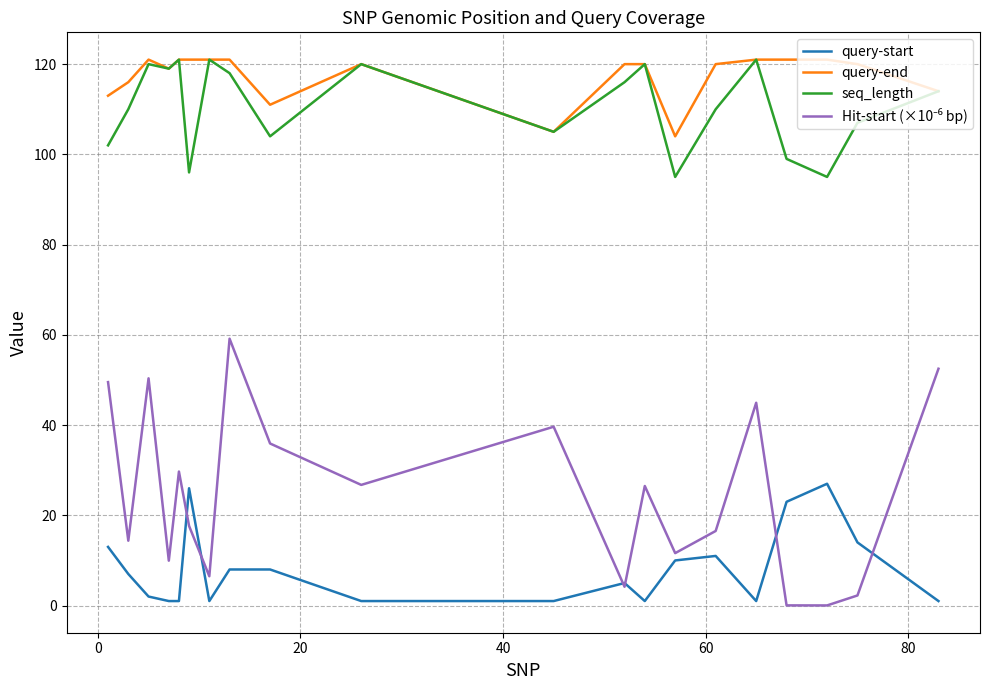

True or false: query-end and query-start cross at least once.

False